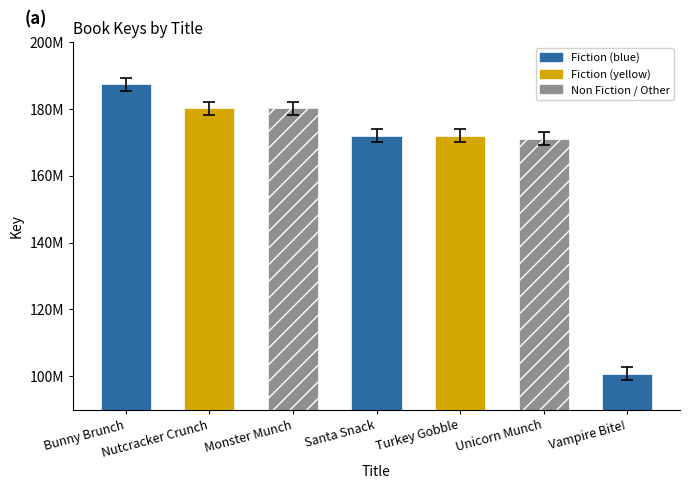

Which label corresponds to the smallest value in the chart?

Vampire Bite!